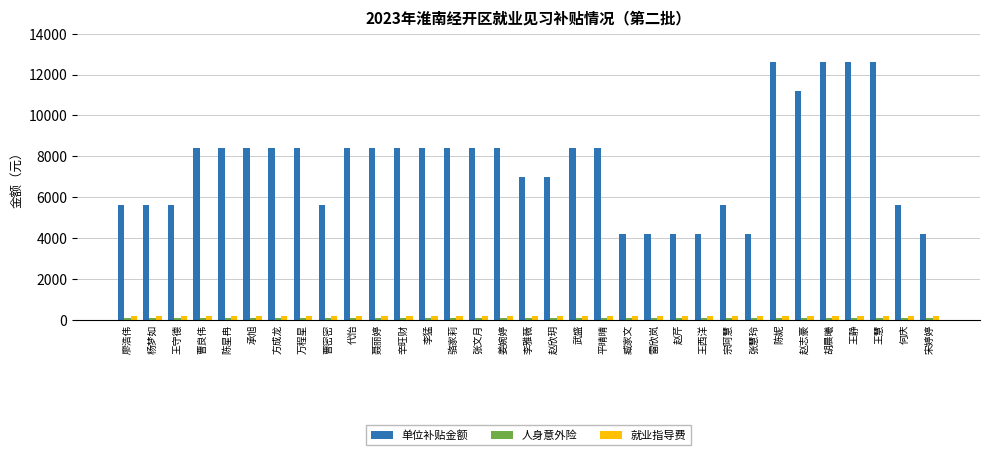

Which series has the widest spread of values?

单位补贴金额